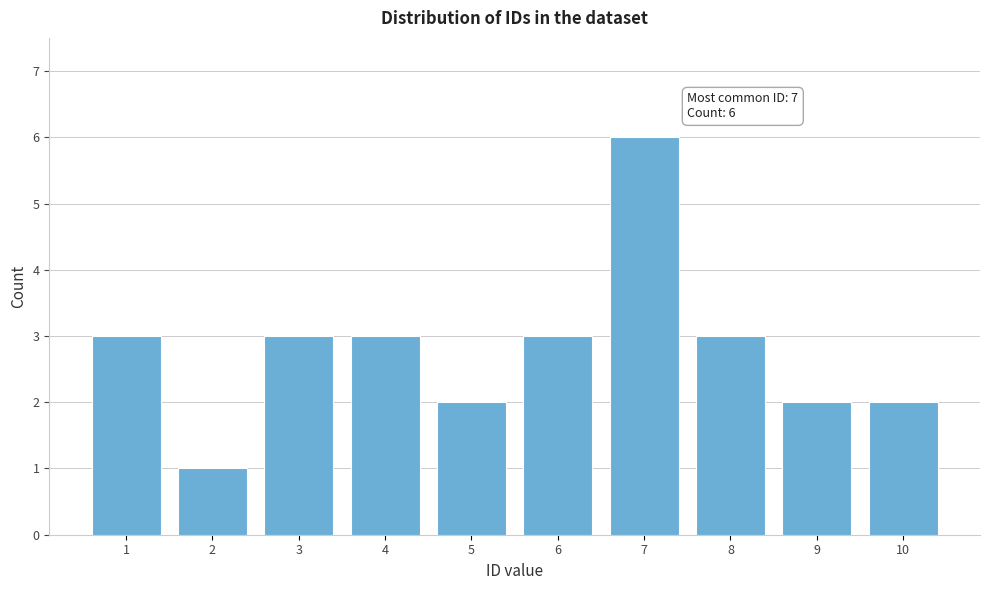

Reading left to right, transcribe all the data shown in this chart.

3	1	3	3	2	3	6	3	2	2